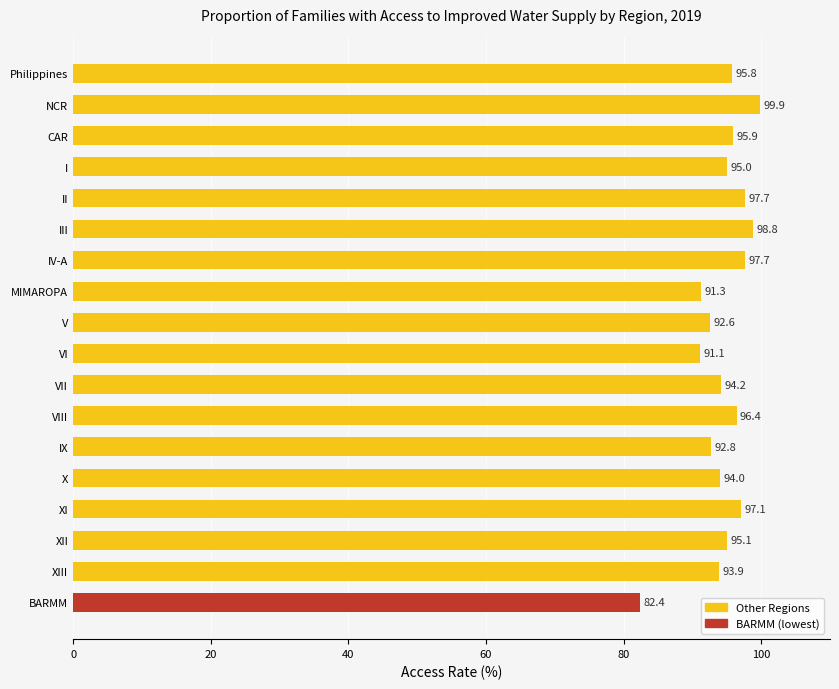

What is the difference between the second highest and minimum values?

16.4